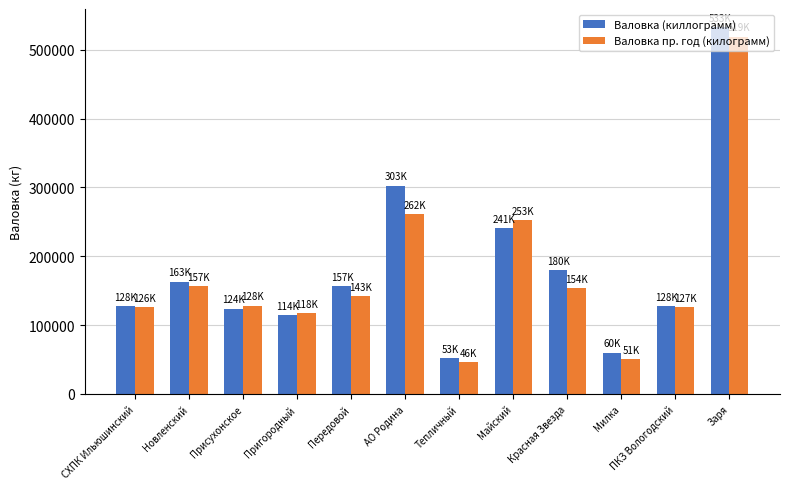

What is the total value across all series at ПКЗ Вологодский?

254503